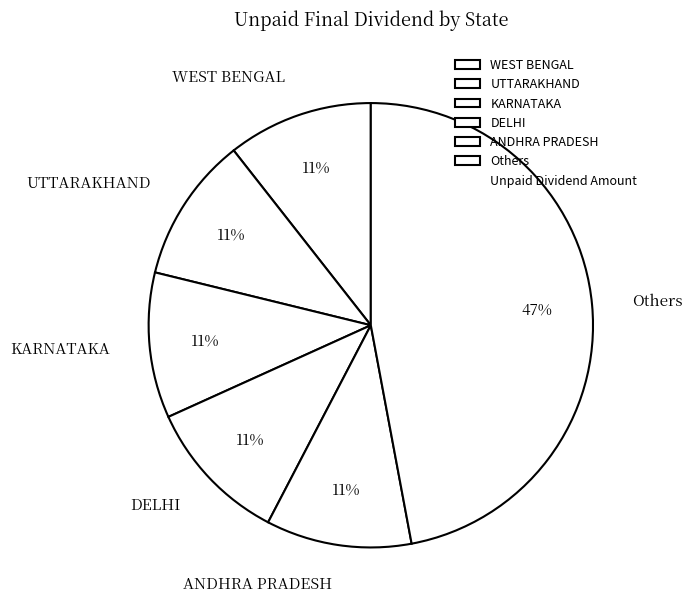

Is it true that WEST BENGAL is 11% of the pie?

True